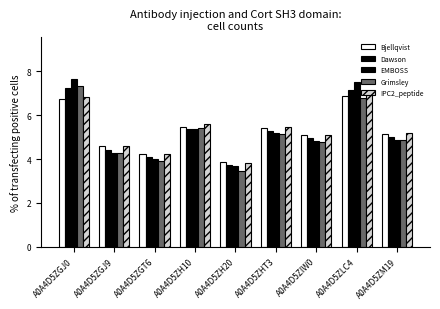

Does the chart contain stacked bars?

No